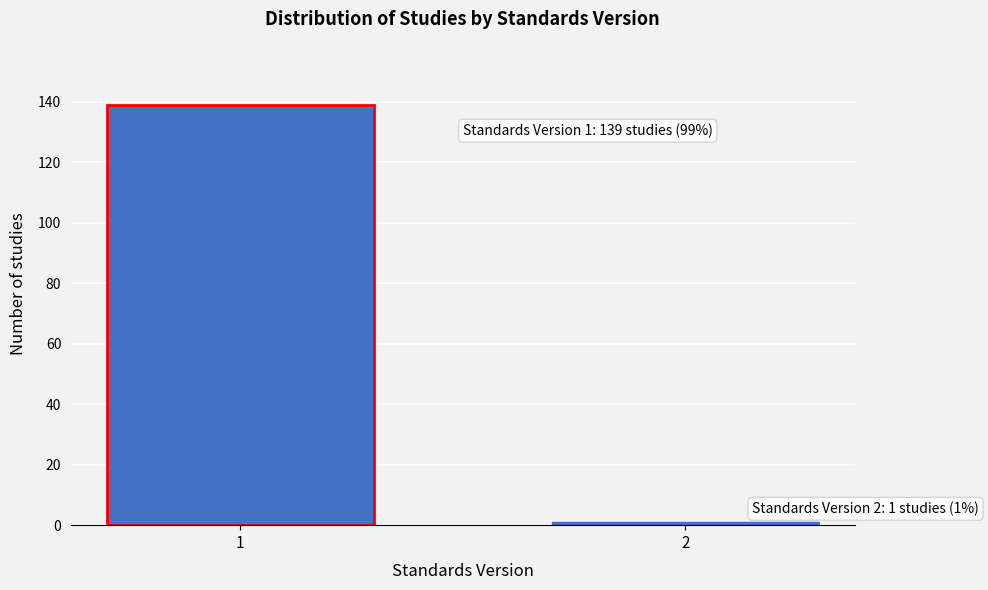

Reading left to right, list all the values displayed in this chart.

139	1